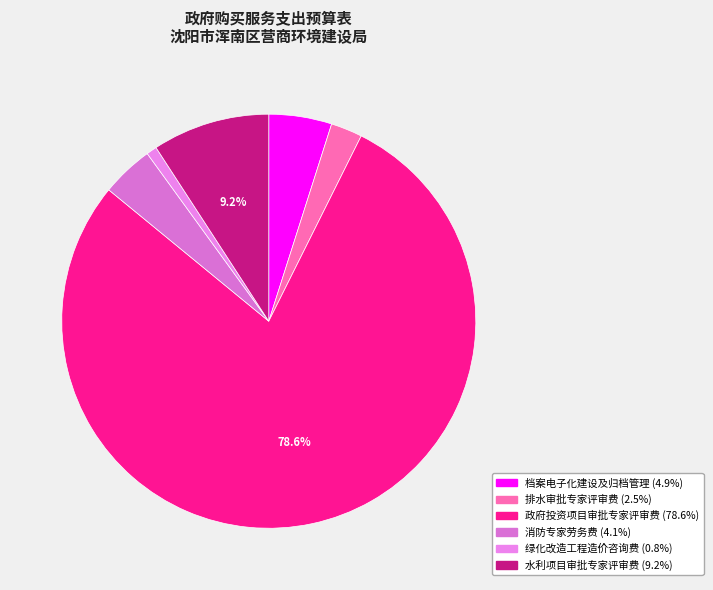

What is the total percentage of 绿化改造工程造价咨询费 and 水利项目审批专家评审费?

10.0%